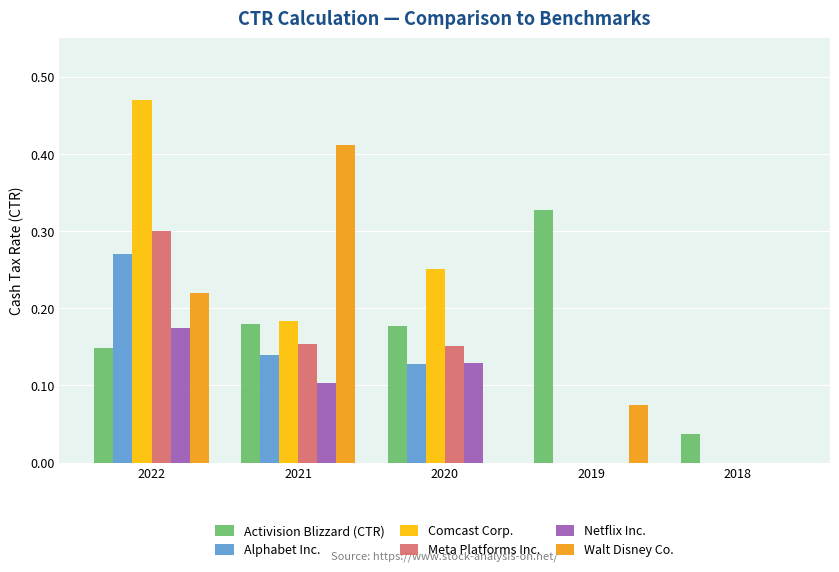

Is it true that Walt Disney Co. equals 0.3 at 2018?

False